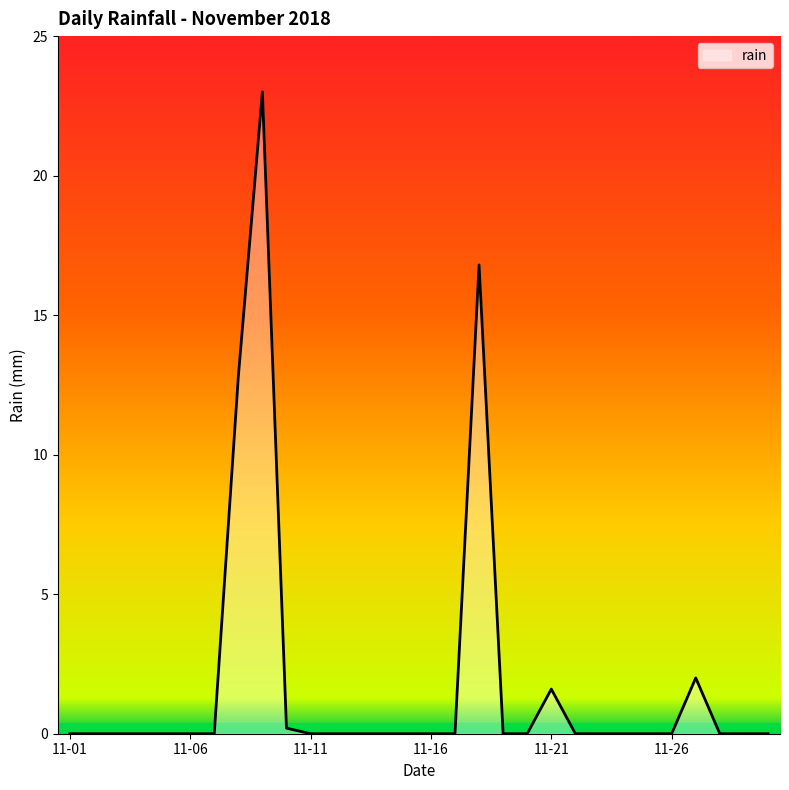

What is the difference between the maximum and minimum values?

23.0